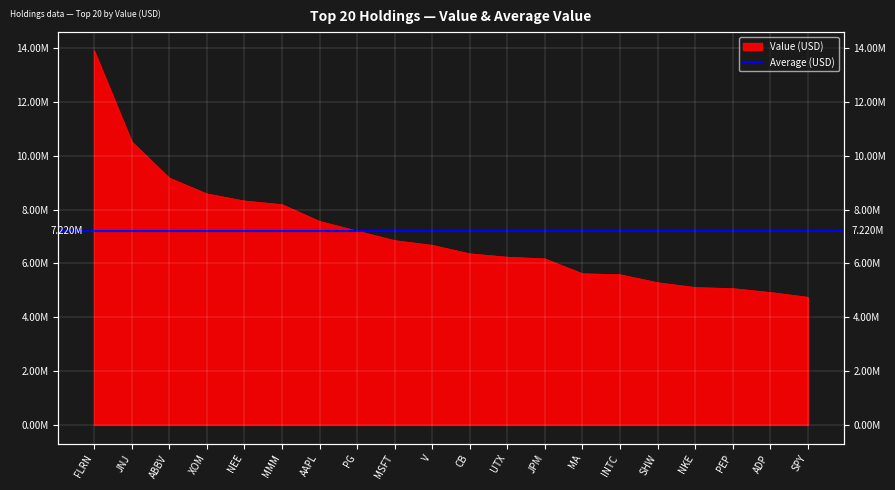

Reading left to right, list all the values displayed in this chart.

13894000	10517000	9168000	8581000	8317000	8183000	7560000	7201000	6846000	6672000	6355000	6230000	6167000	5615000	5579000	5283000	5103000	5063000	4920000	4741000